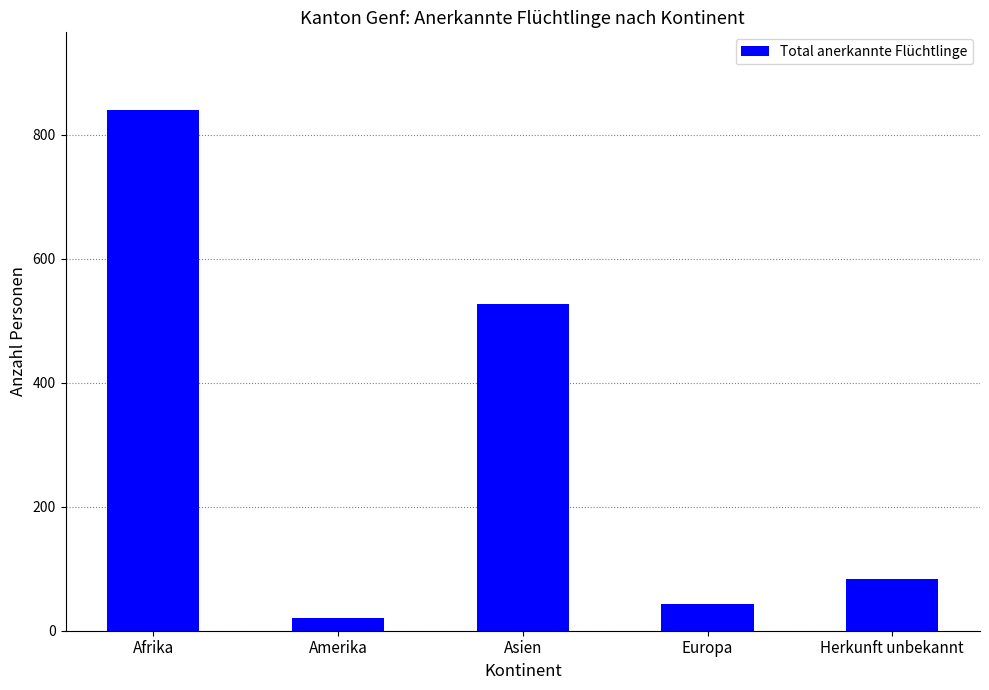

Reading left to right, what are all the values shown in this chart?

839	21	527	43	84